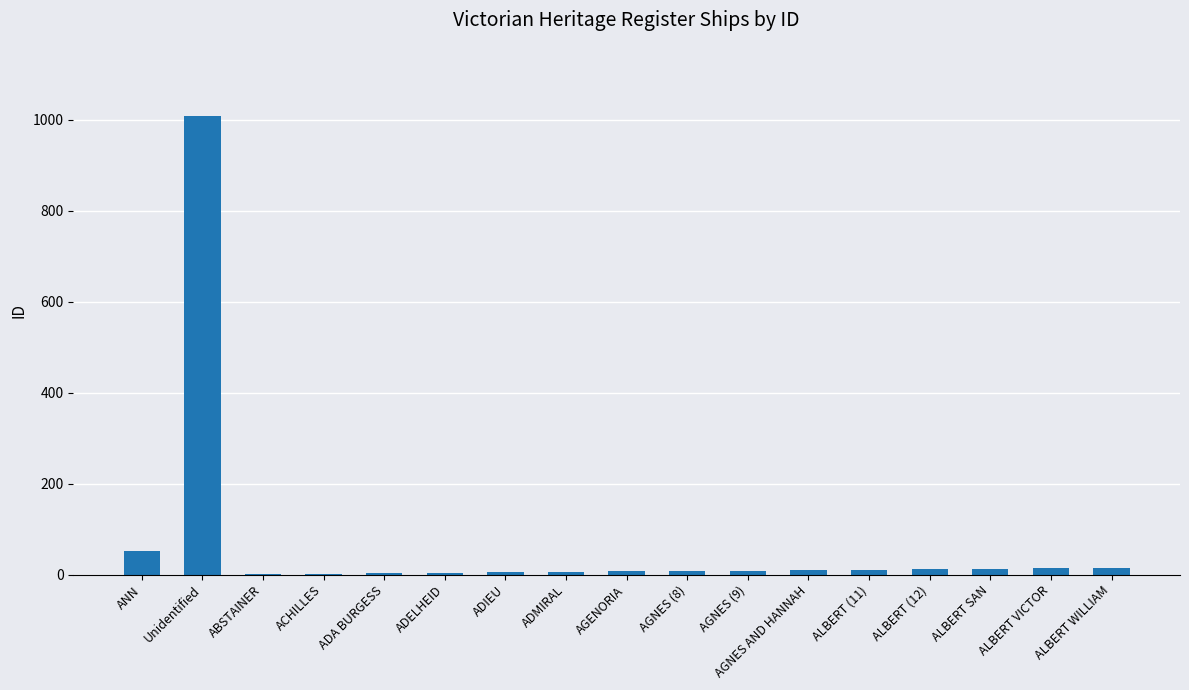

Does the chart contain stacked bars?

No